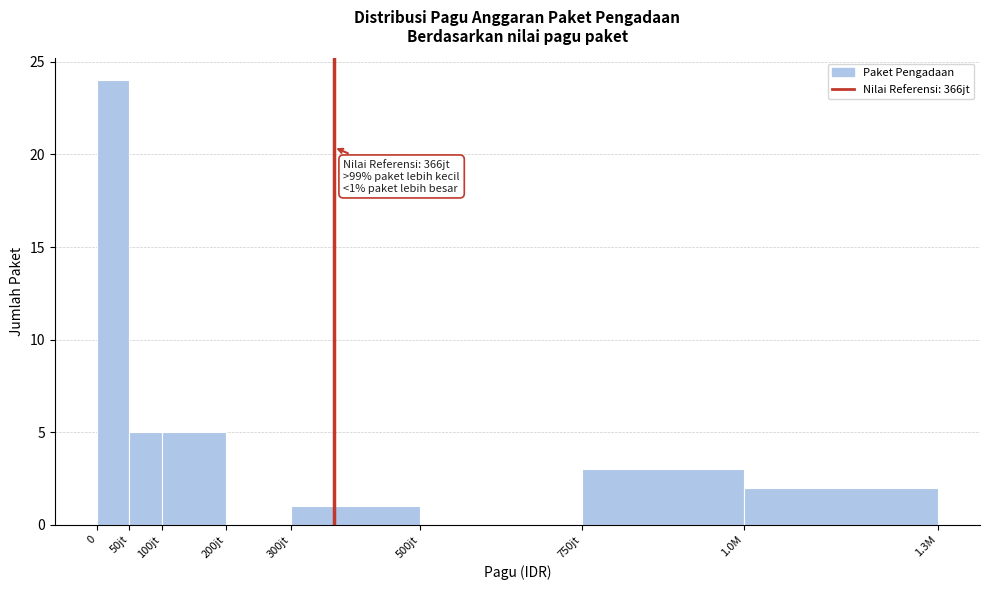

Reading right to left, extract all data points from this chart.

1.0M=2	750jt=3	500jt=0	300jt=1	200jt=0	100jt=5	50jt=5	0=24